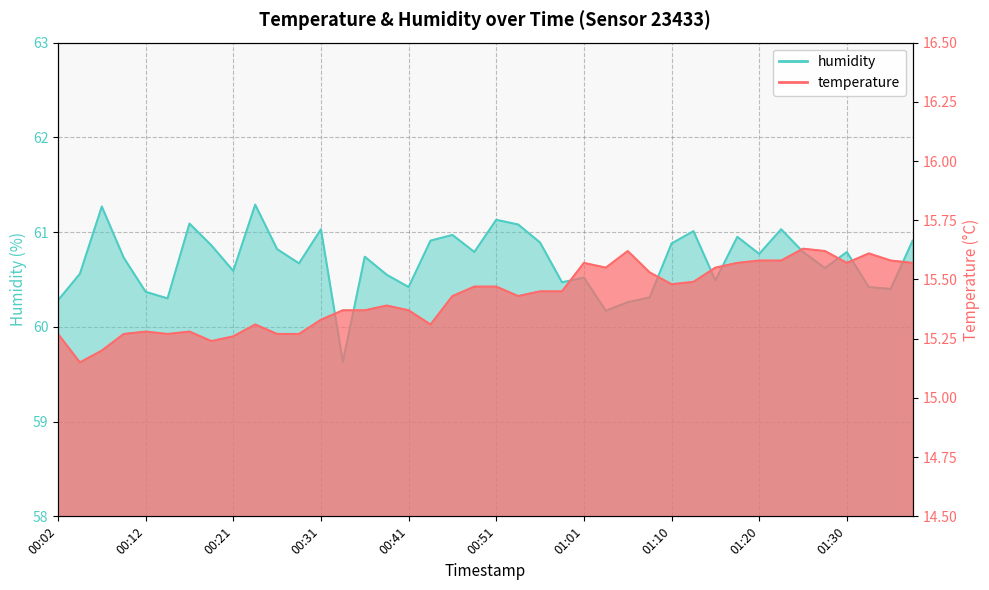

Rank the series by their average value, from highest to lowest.

humidity, temperature